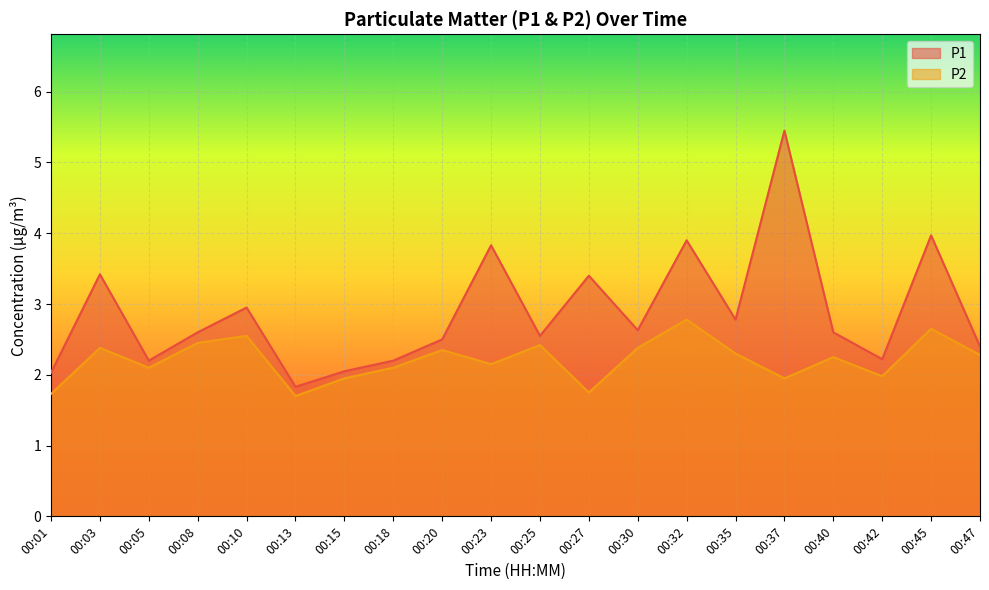

Reading left to right, list all the values displayed in this chart.

P1: 00:01=2.0	00:03=3.4	00:05=2.2	00:08=2.6	00:10=3.0	00:13=1.8	00:15=2.0	00:18=2.2	00:20=2.5	00:23=3.8	00:25=2.5	00:27=3.4	00:30=2.6	00:32=3.9	00:35=2.8	00:37=5.5	00:40=2.6	00:42=2.2	00:45=4.0	00:47=2.4
P2: 00:01=1.7	00:03=2.4	00:05=2.1	00:08=2.5	00:10=2.5	00:13=1.7	00:15=1.9	00:18=2.1	00:20=2.4	00:23=2.1	00:25=2.4	00:27=1.8	00:30=2.4	00:32=2.8	00:35=2.3	00:37=1.9	00:40=2.2	00:42=2.0	00:45=2.6	00:47=2.3